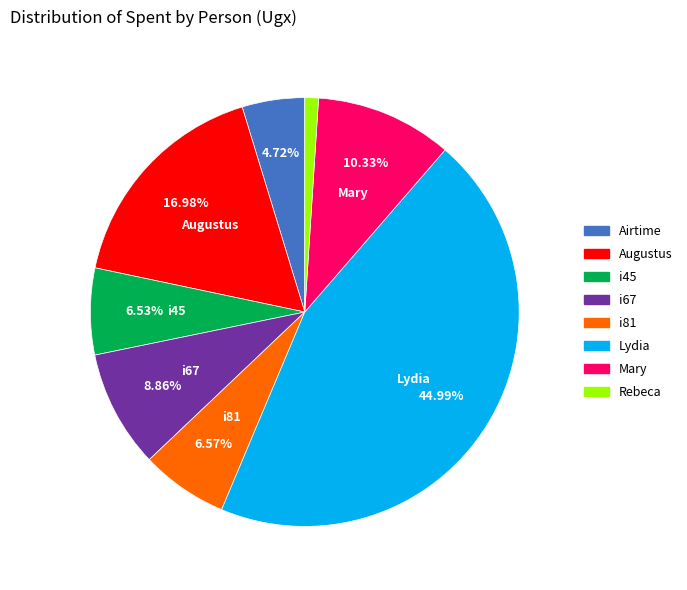

Do i45 and Rebeca together represent more than half of the pie?

No